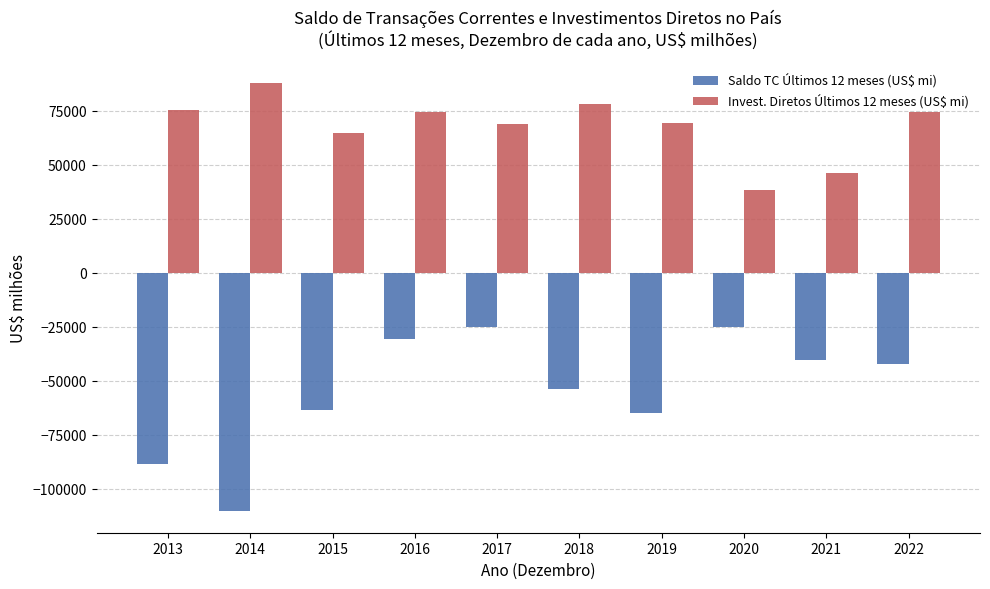

How many values in the Invest. Diretos Últimos 12 meses (US$ mi) series exceed 74294?

5